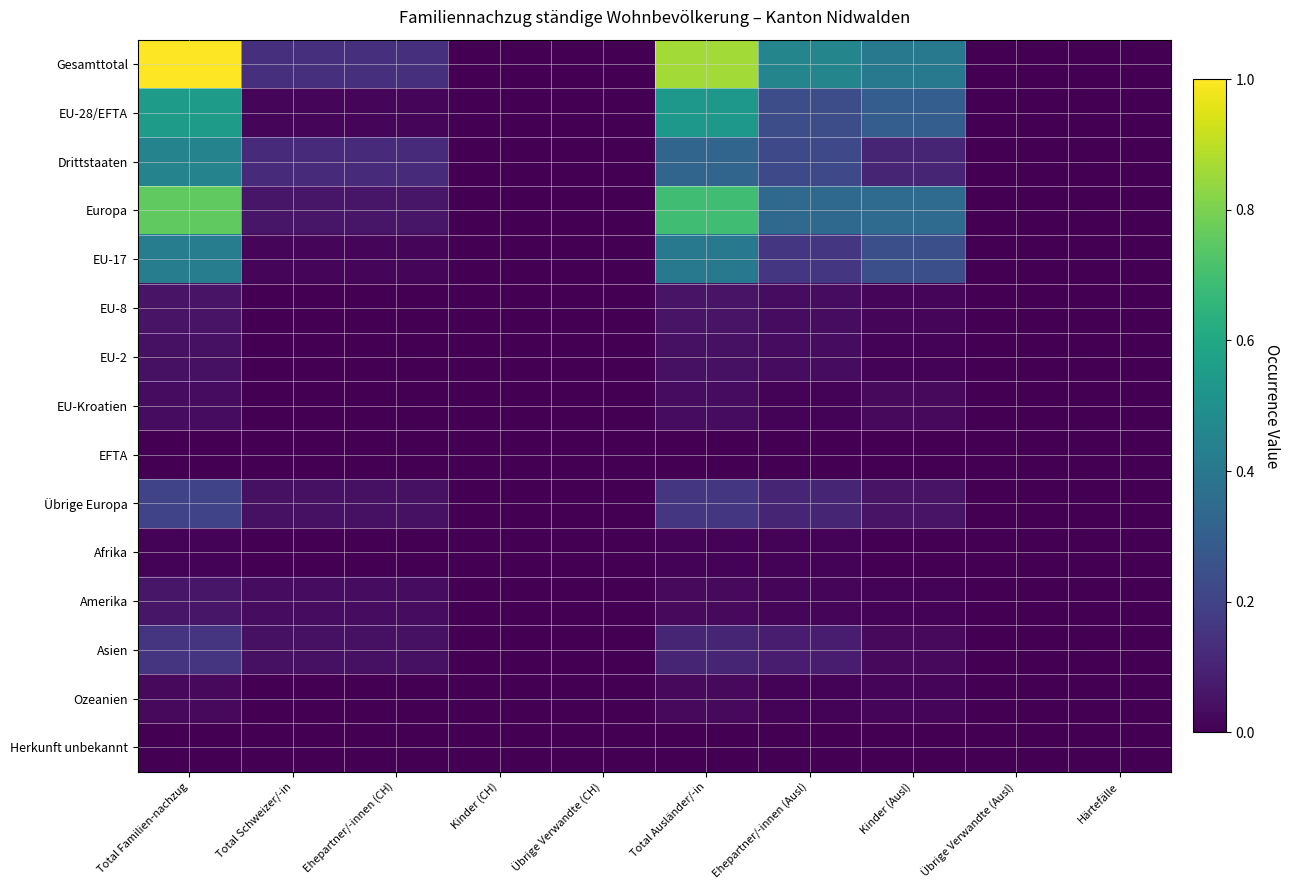

At which category is the sum across all series the highest?

Total Familien-nachzug